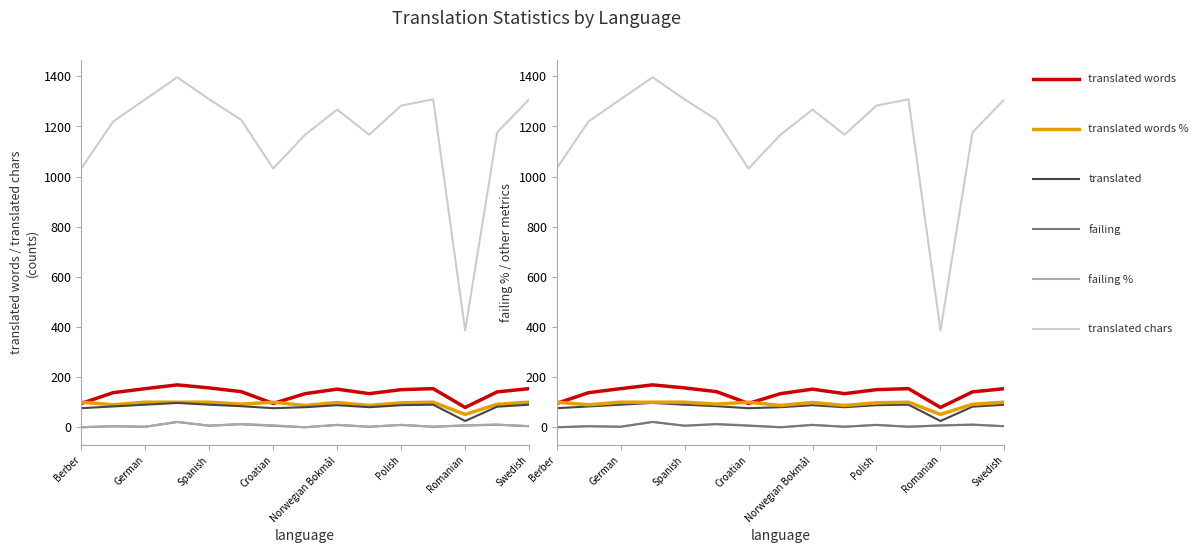

True or false: failing % and failing intersect in this chart.

False